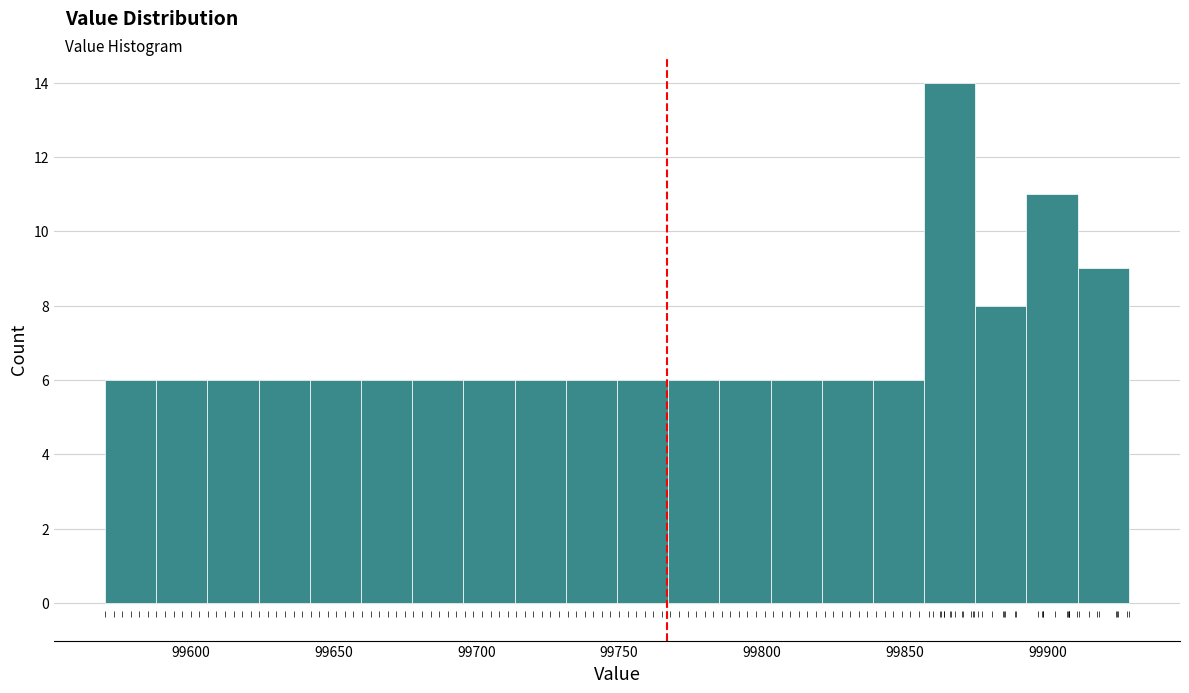

Around what value on the x-axis is the tallest bar? Give the approximate position of its centre, as read against the axis.

99865